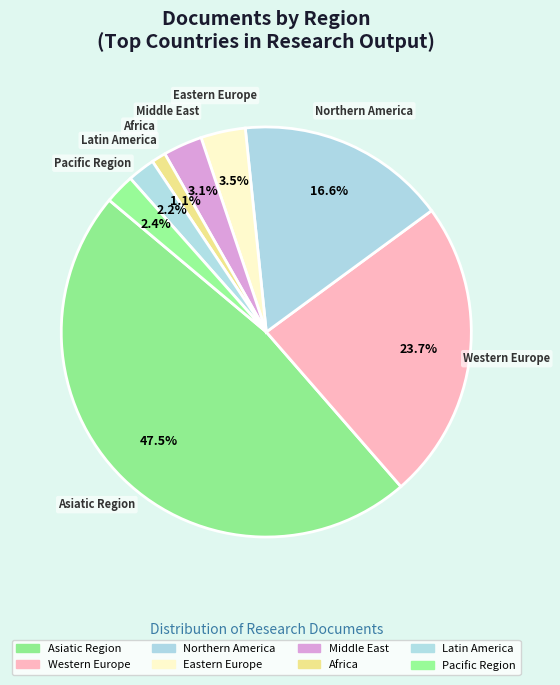

Is the sum of Northern America and Asiatic Region greater than half?

Yes